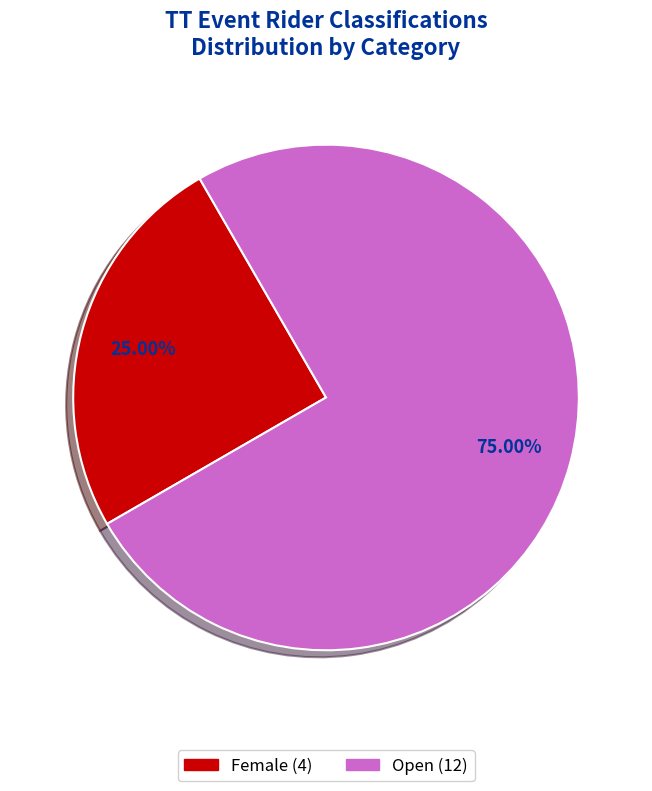

To the nearest percent, what is the difference between the largest and smallest slice percentages?

50%